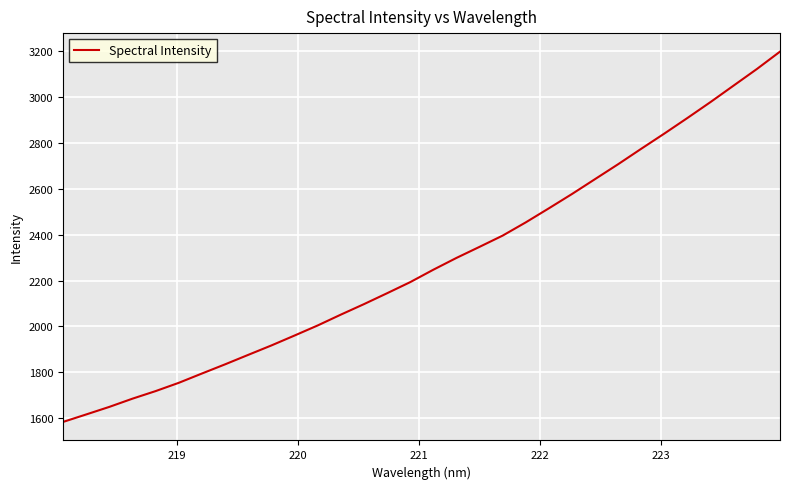

What is the average value?

2279.0